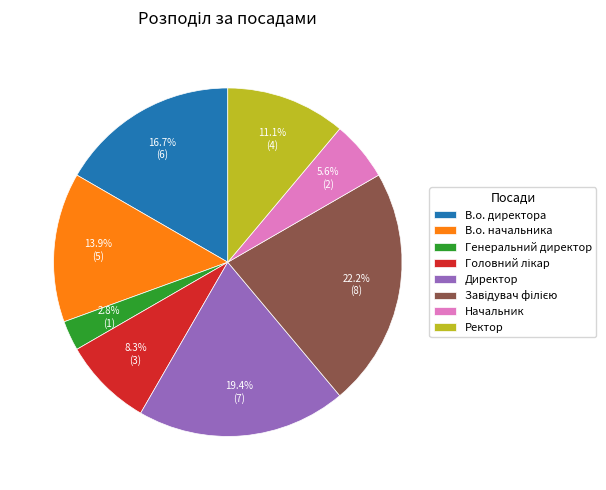

What percentage is NOT represented by Начальник?

94.4%